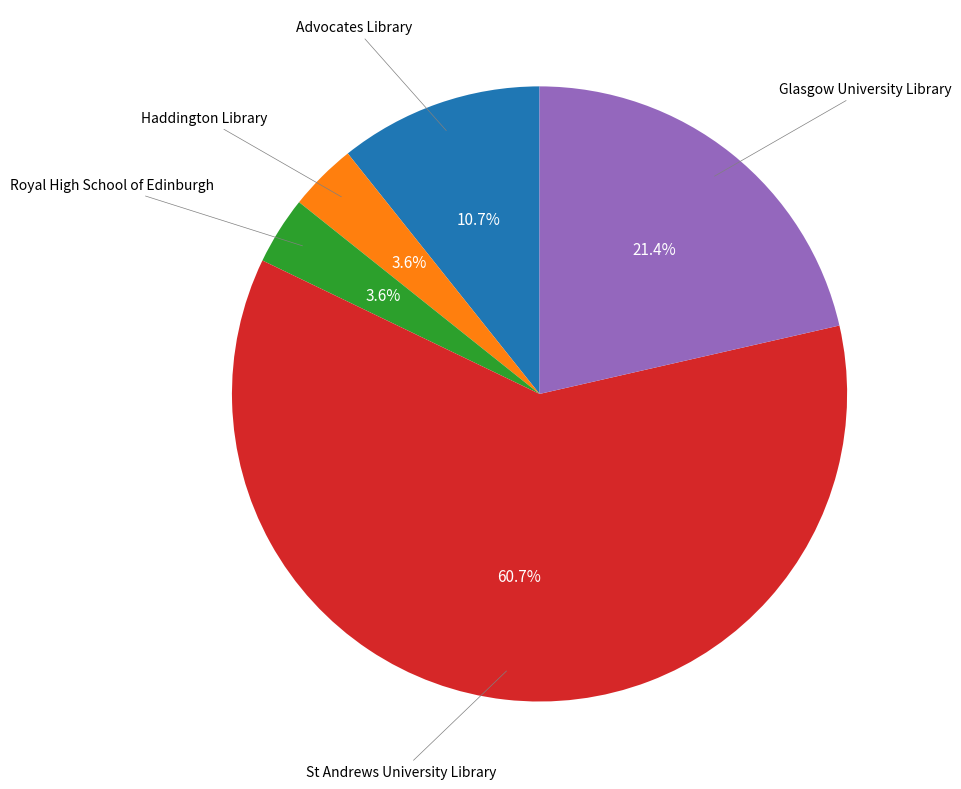

Is there any slice that represents more than half of the pie?

Yes